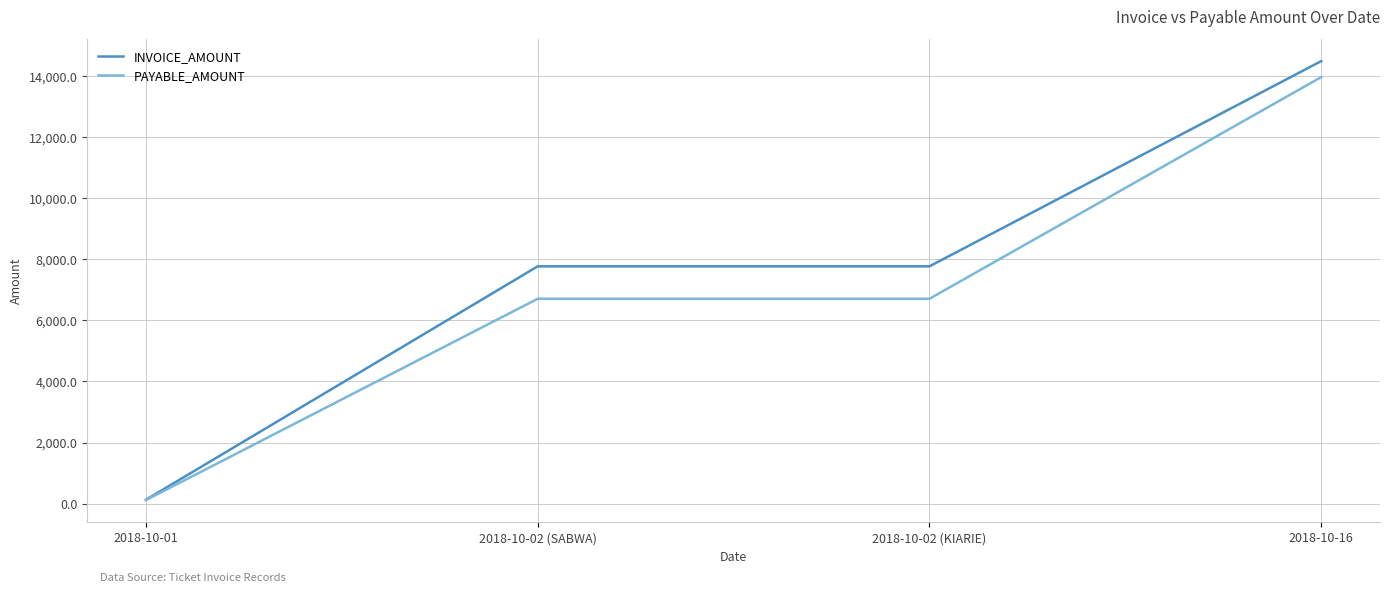

What are all the series names shown in the legend?

INVOICE_AMOUNT, PAYABLE_AMOUNT